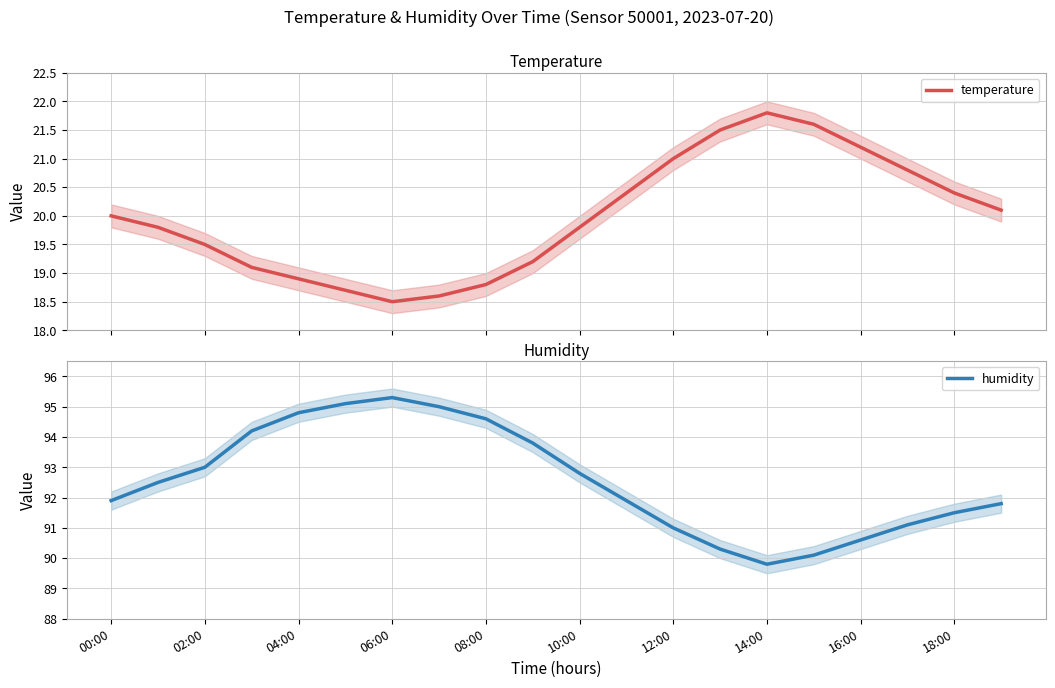

Reading left to right, what are all the values shown in this chart?

temperature: 20.0	19.8	19.5	19.1	18.9	18.7	18.5	18.6	18.8	19.2	19.8	20.4	21.0	21.5	21.8	21.6	21.2	20.8	20.4	20.1
humidity: 91.9	92.5	93.0	94.2	94.8	95.1	95.3	95.0	94.6	93.8	92.8	91.9	91.0	90.3	89.8	90.1	90.6	91.1	91.5	91.8